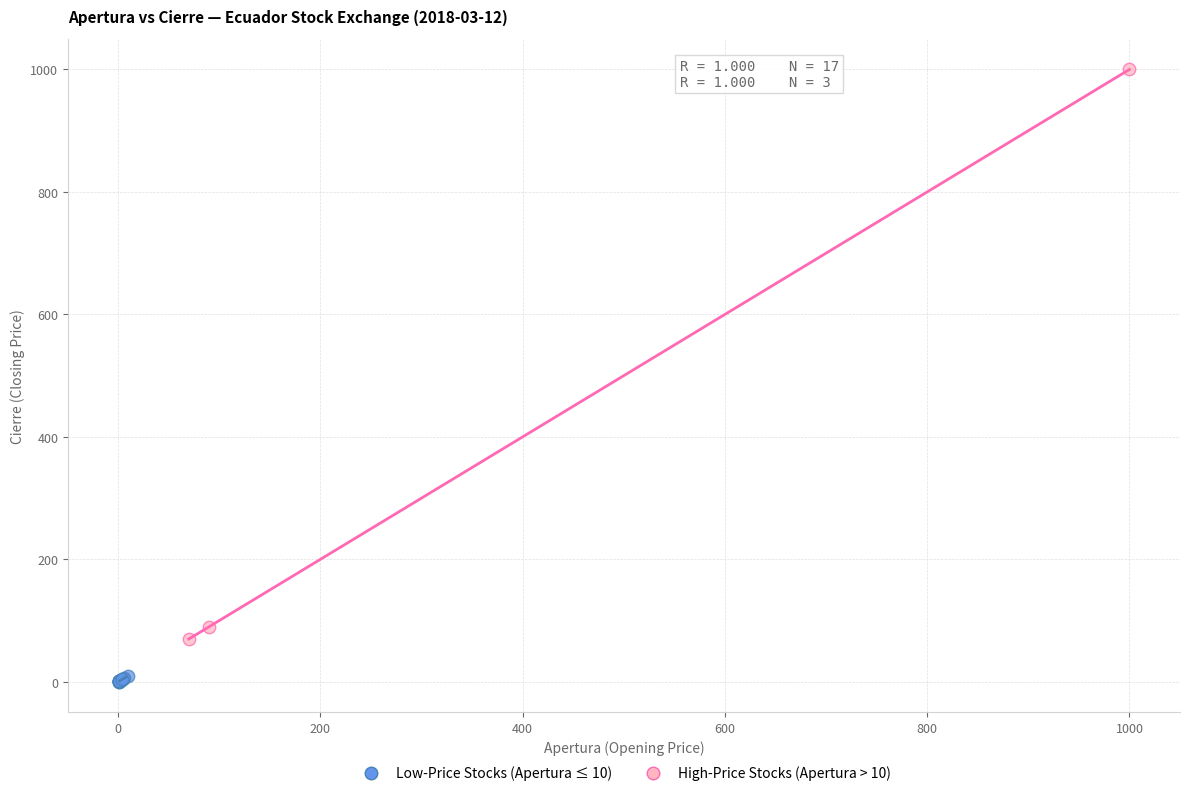

Which series contains the highest Y value?

High-Price Stocks (Apertura > 10)